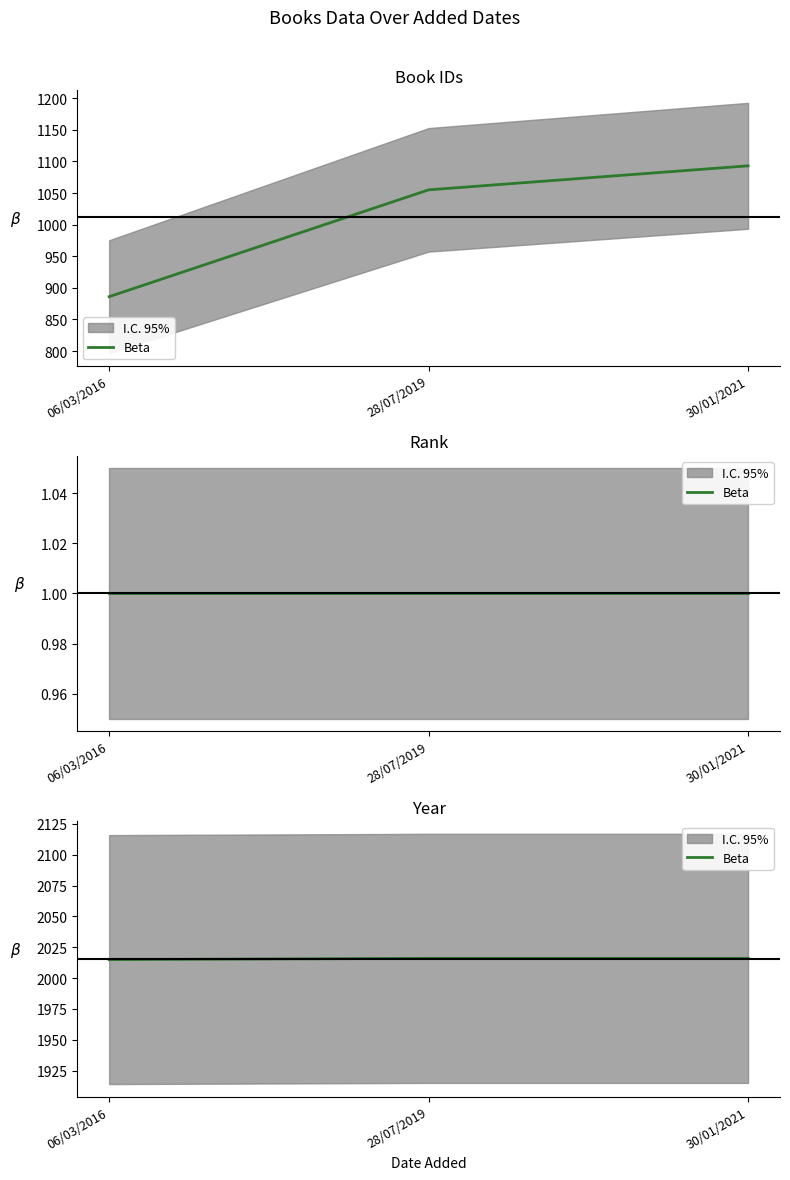

Rank the categories by value from highest to lowest.

28/07/2019, 30/01/2021, 06/03/2016